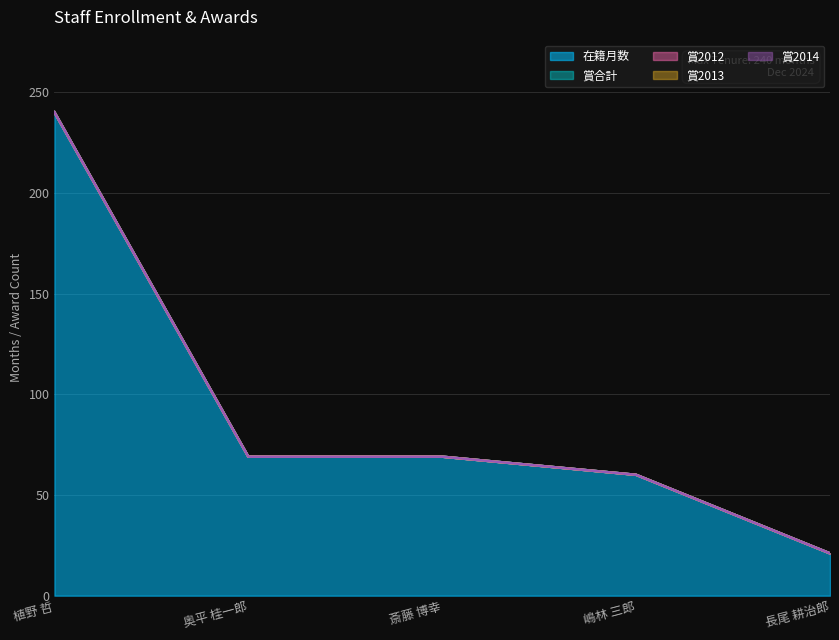

At which label does 賞2014 reach its peak?

植野 哲